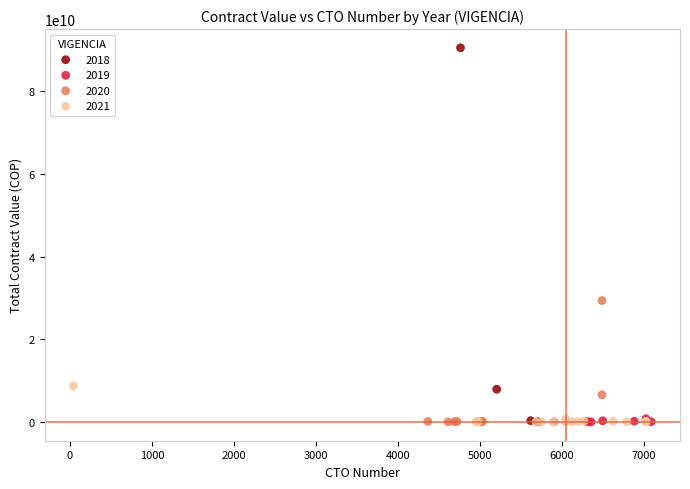

Which series has the largest Y range (max minus min)?

2018